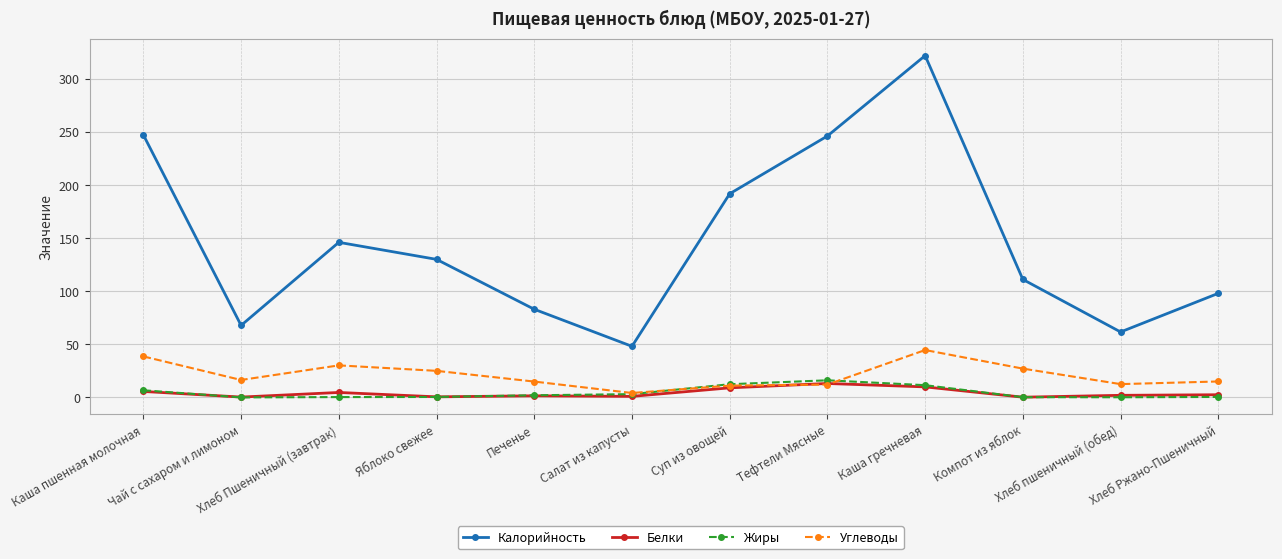

What are all the series names shown in the legend?

Калорийность, Белки, Жиры, Углеводы